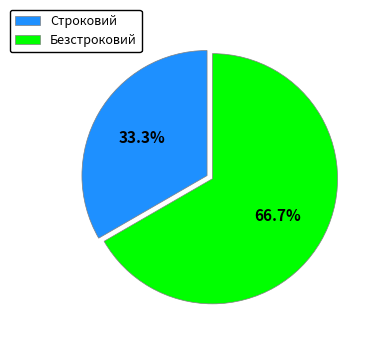

What is the majority slice?

Безстроковий